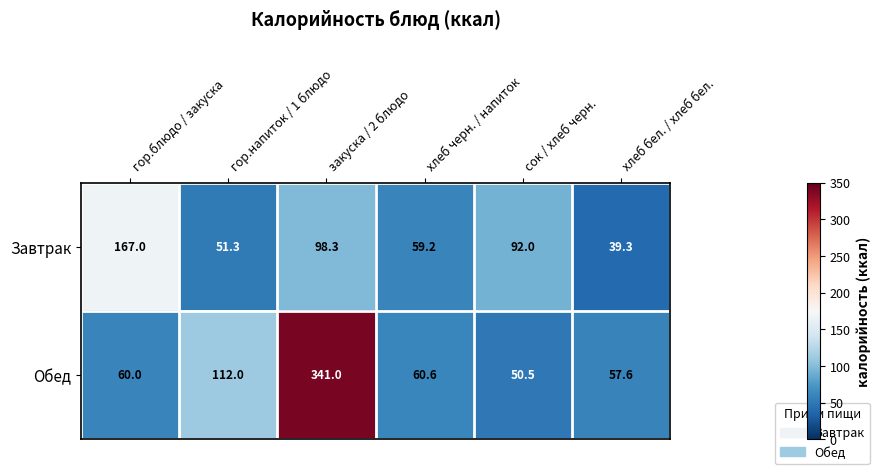

What is the difference between the highest and lowest values at гор.блюдо / закуска?

107.0